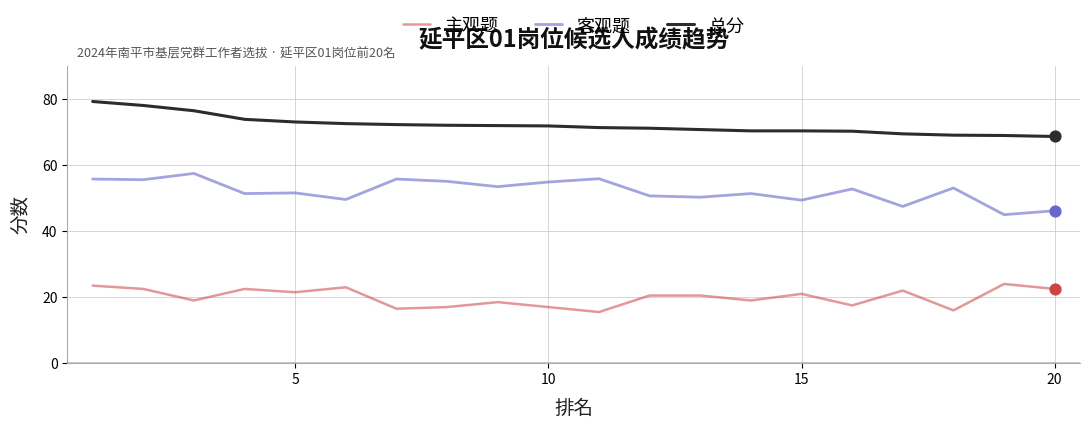

What is the lowest value of the 总分 series?

68.7